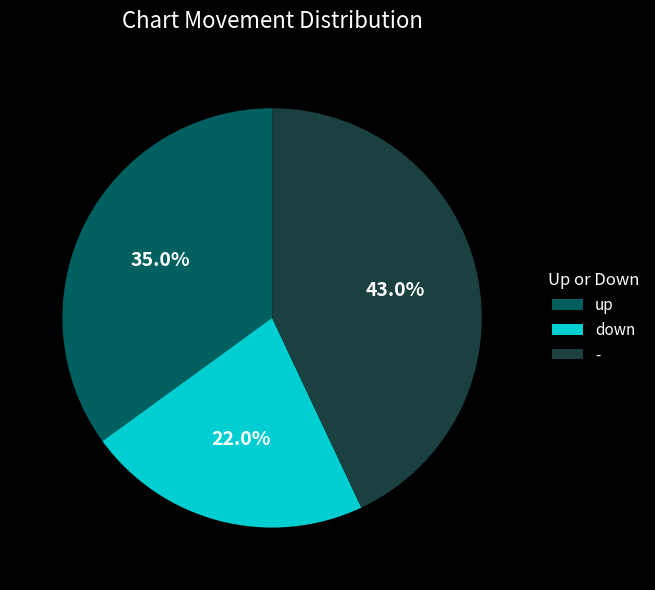

Is there any slice that represents more than half of the pie?

No